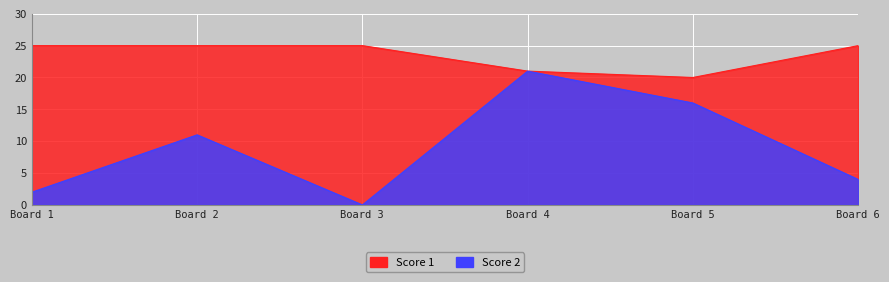

True or false: Score 2 has a value of 7 at Board 3.

False